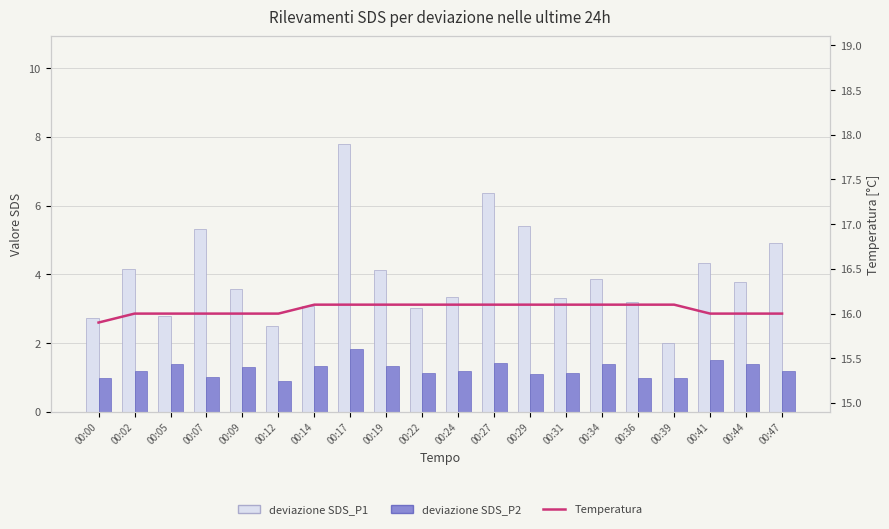

How many Temperatura values are between 16 and 17?

19